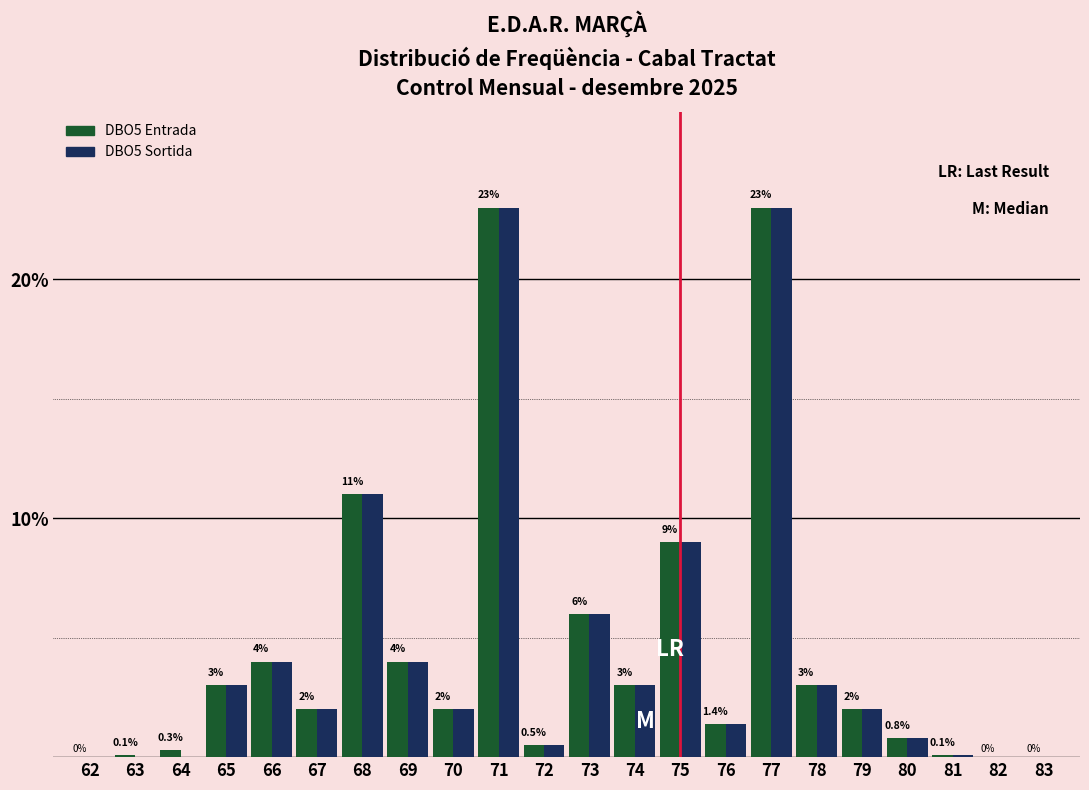

Reading right to left, list all the values displayed in this chart.

DBO5 Entrada: 83=0.0	82=0.0	81=0.1	80=0.8	79=2.0	78=3.0	77=23.0	76=1.4	75=9.0	74=3.0	73=6.0	72=0.5	71=23.0	70=2.0	69=4.0	68=11.0	67=2.0	66=4.0	65=3.0	64=0.3	63=0.1	62=0.0
DBO5 Sortida: 83=0.0	82=0.0	81=0.1	80=0.8	79=2.0	78=3.0	77=23.0	76=1.4	75=9.0	74=3.0	73=6.0	72=0.5	71=23.0	70=2.0	69=4.0	68=11.0	67=2.0	66=4.0	65=3.0	64=0.0	63=0.0	62=0.0